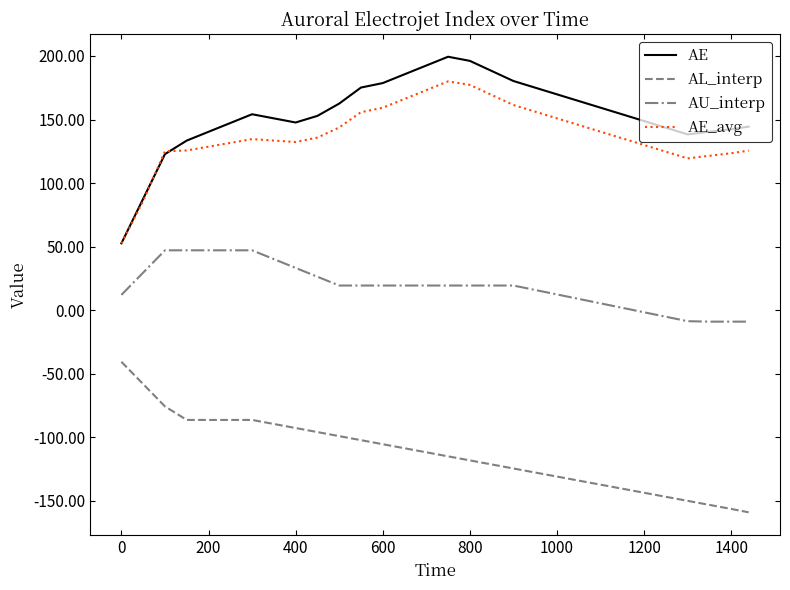

Which series has the largest range (max minus min)?

AE